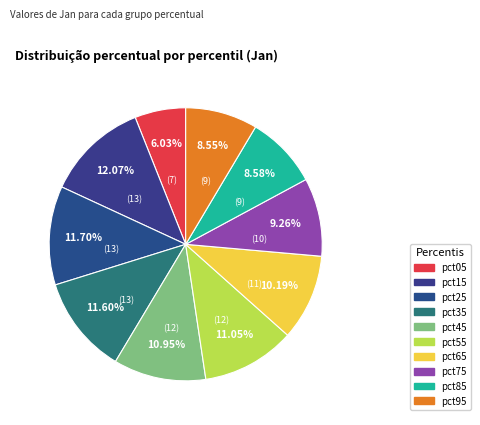

Combined, do pct95 and pct15 account for over 50%?

No